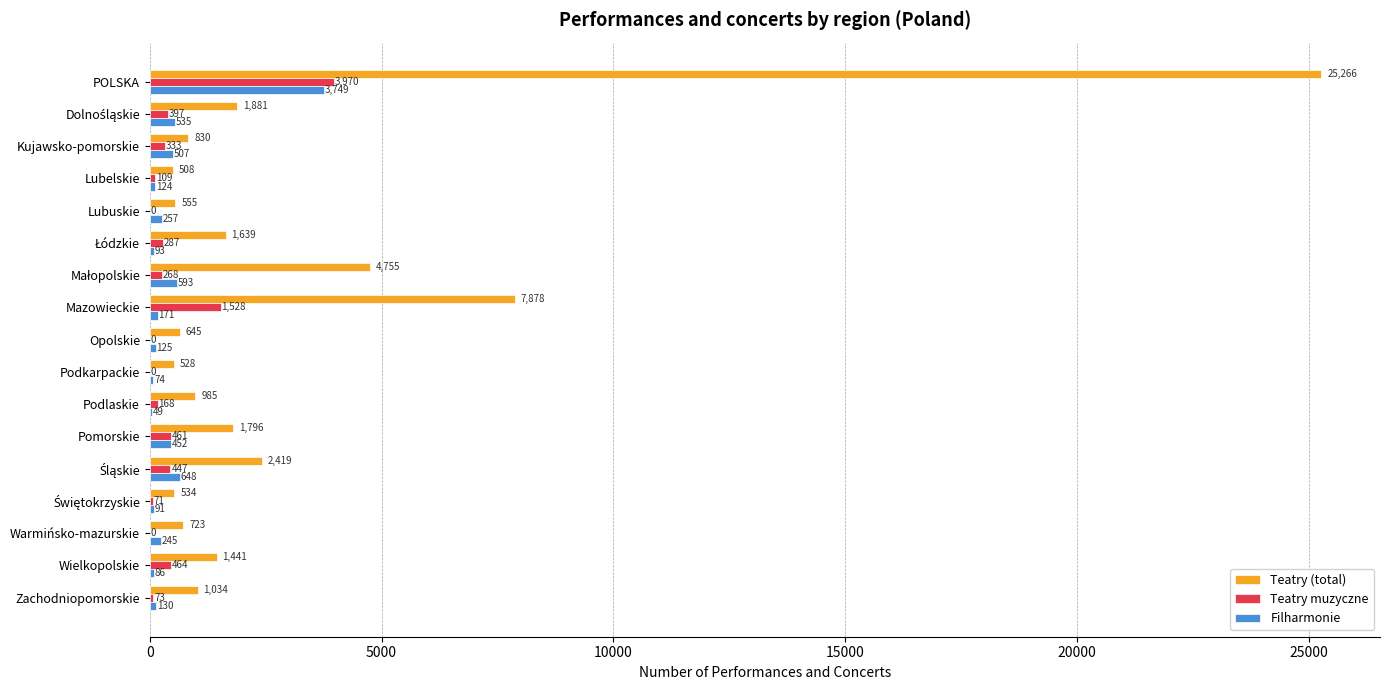

The value of Teatry muzyczne at Lubuskie is 1783. True or false?

False